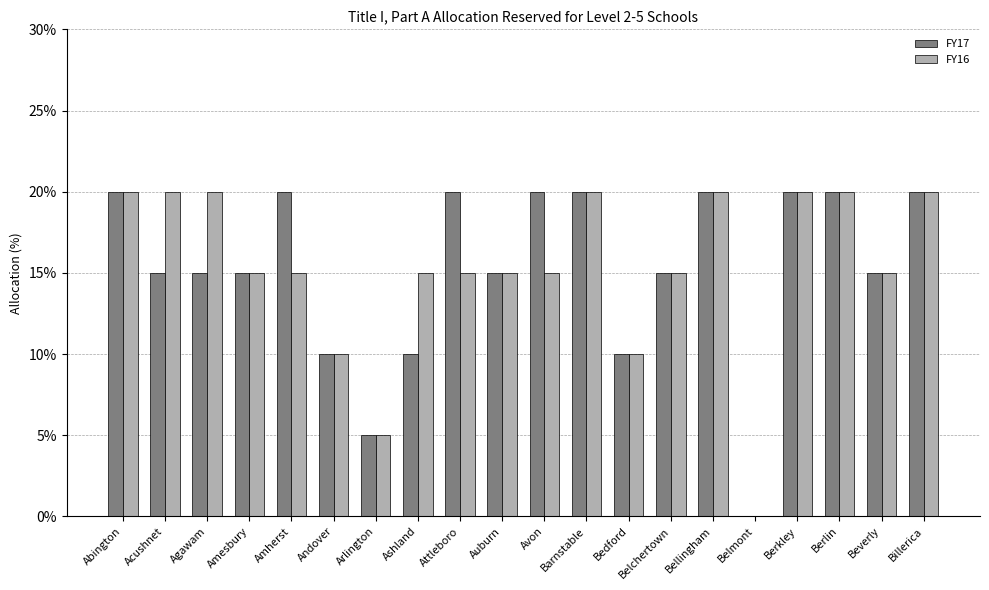

What is the greatest value displayed?

20